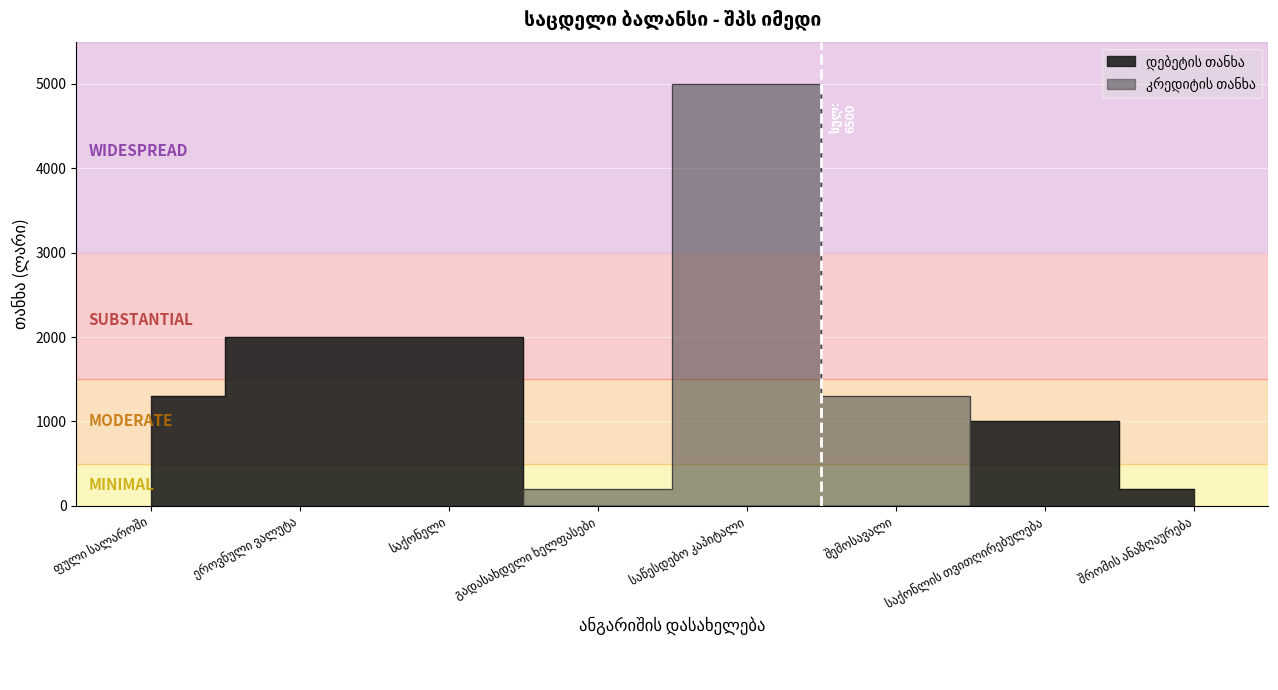

What is the highest value of the კრედიტის თანხა series?

5000